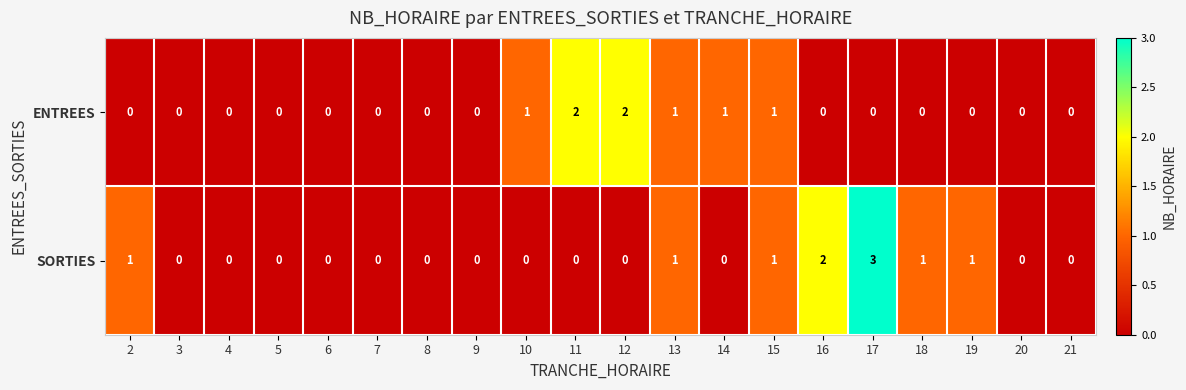

Which series has the widest spread of values?

SORTIES